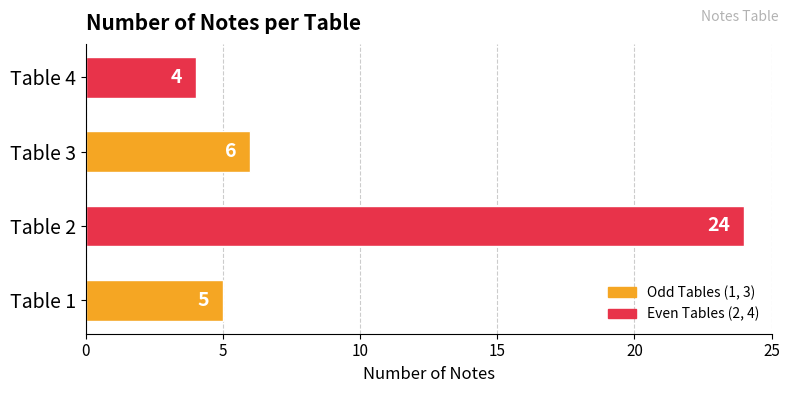

What is the maximum value shown in the chart?

24